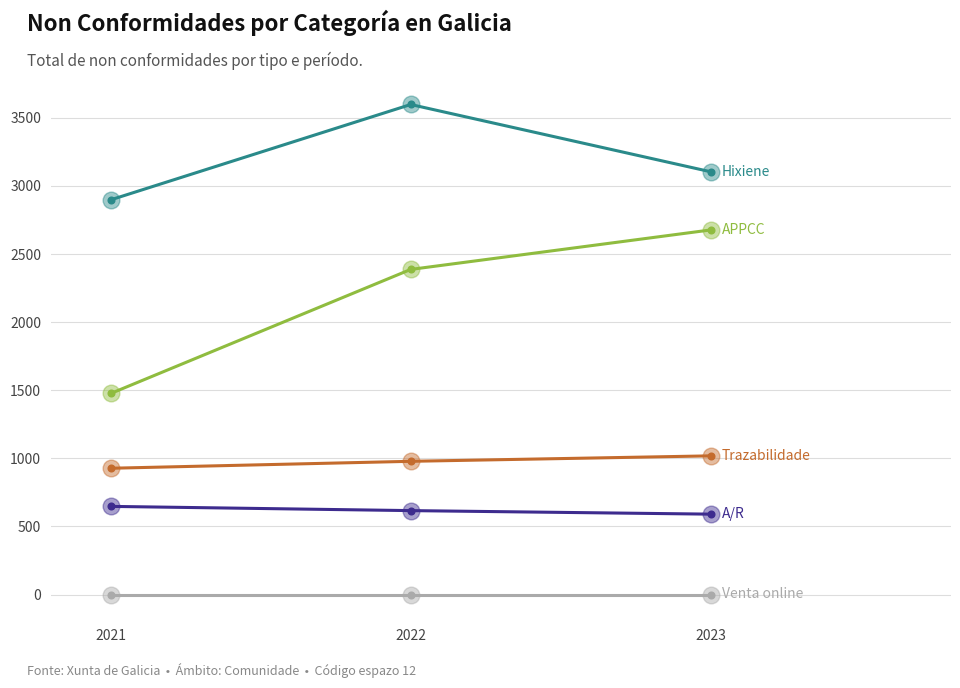

What is the total value across all series at 2023?

7389